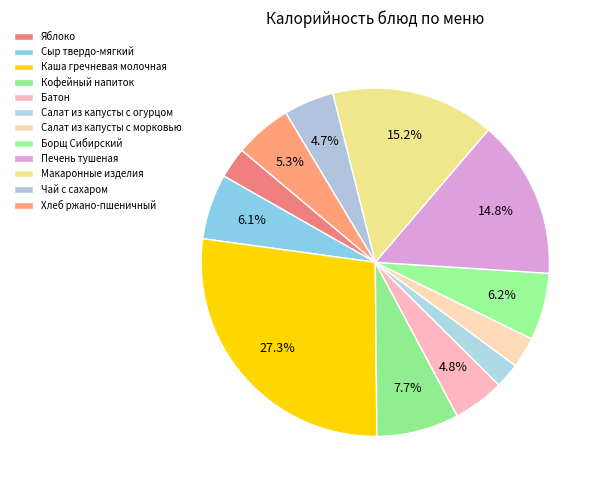

What is the change in value from Сыр твердо-мягкий to Борщ Сибирский?

+2.0